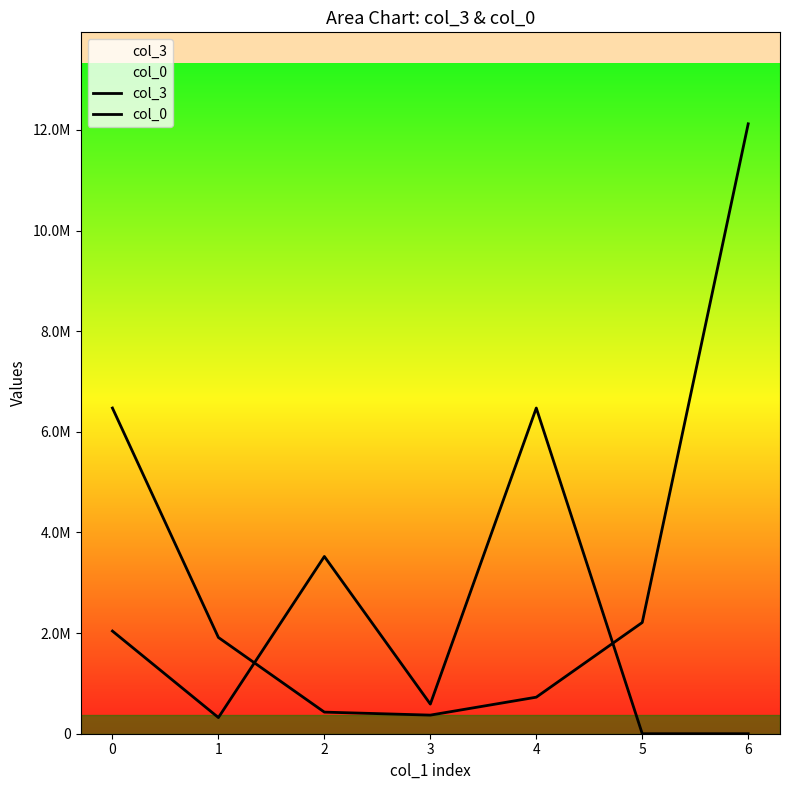

Is it true that col_3 equals 1274247.8 at 3?

False